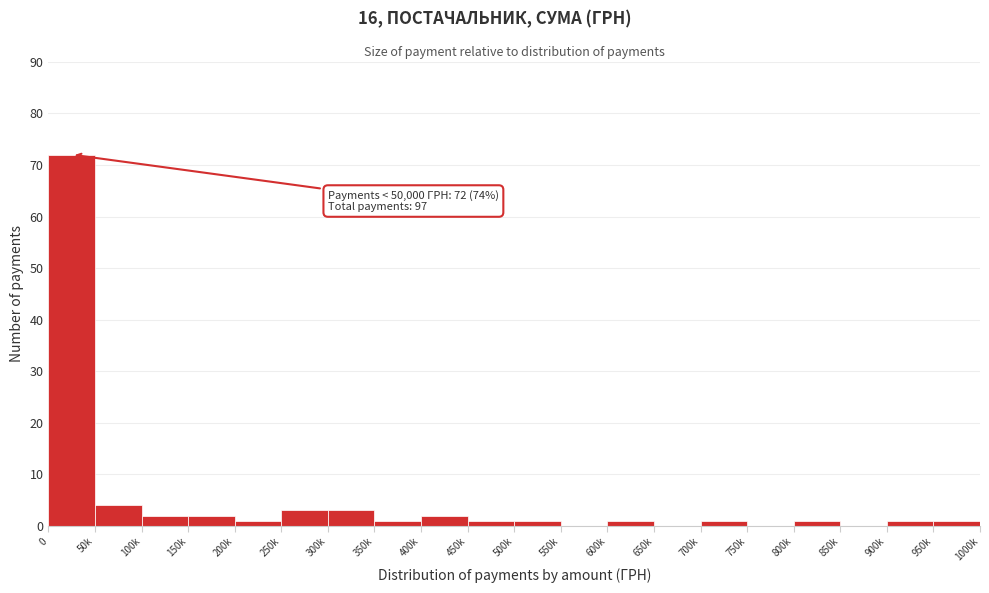

Reading left to right, transcribe all the data shown in this chart.

0=72	50k=4	100k=2	150k=2	200k=1	250k=3	300k=3	350k=1	400k=2	450k=1	500k=1	550k=0	600k=1	650k=0	700k=1	750k=0	800k=1	850k=0	900k=1	950k=1